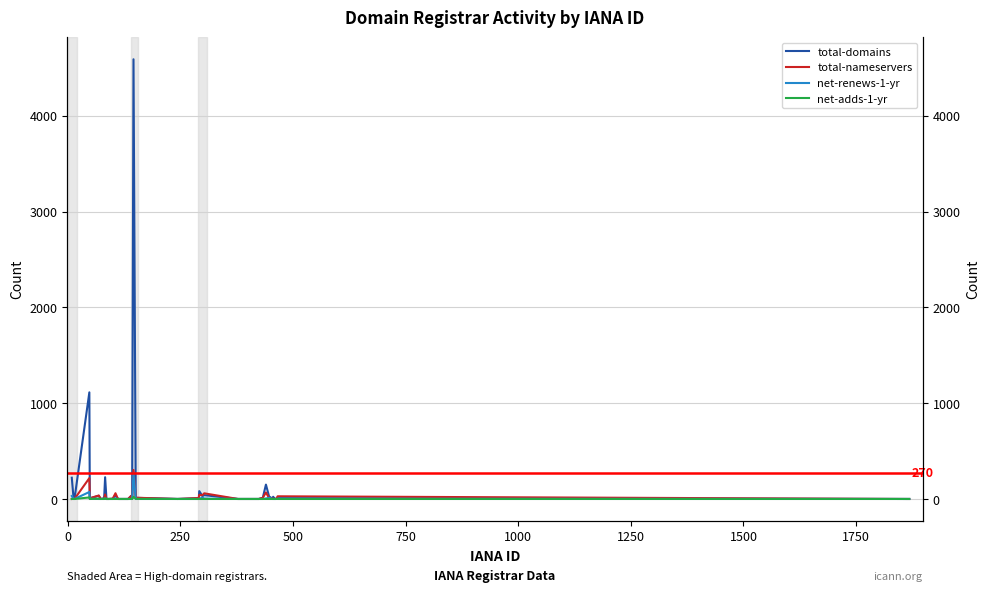

Is the value of net-adds-1-yr at 31 greater than the value of net-renews-1-yr at 18?

No